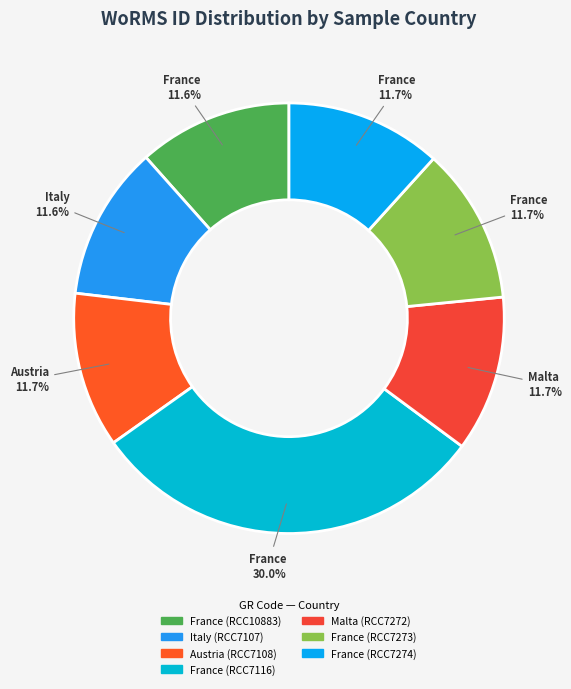

Approximately how many times larger is the value at Malta (RCC7272) compared to Austria (RCC7108)?

1.0